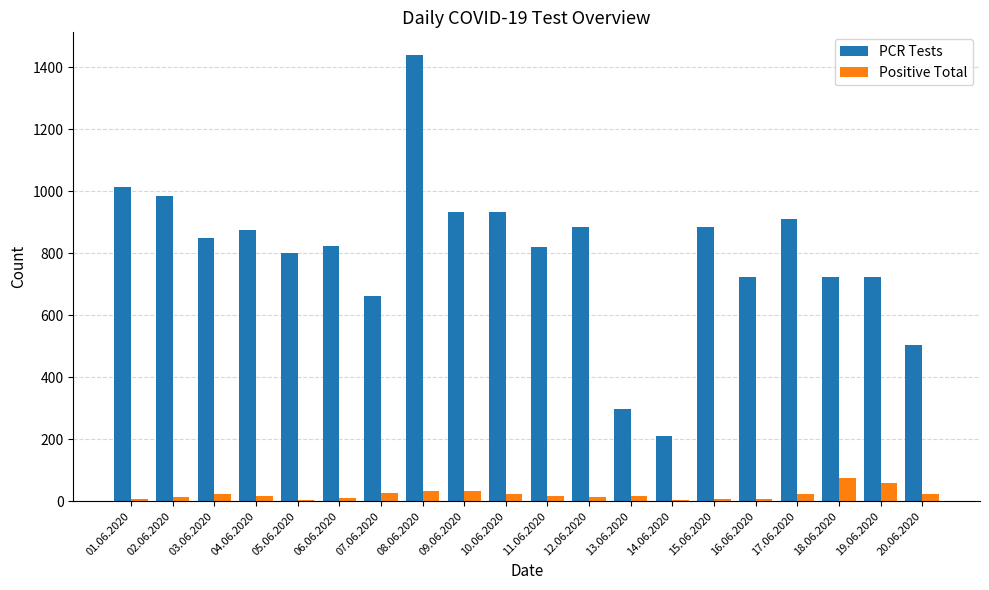

At which category is the sum across all series the highest?

08.06.2020